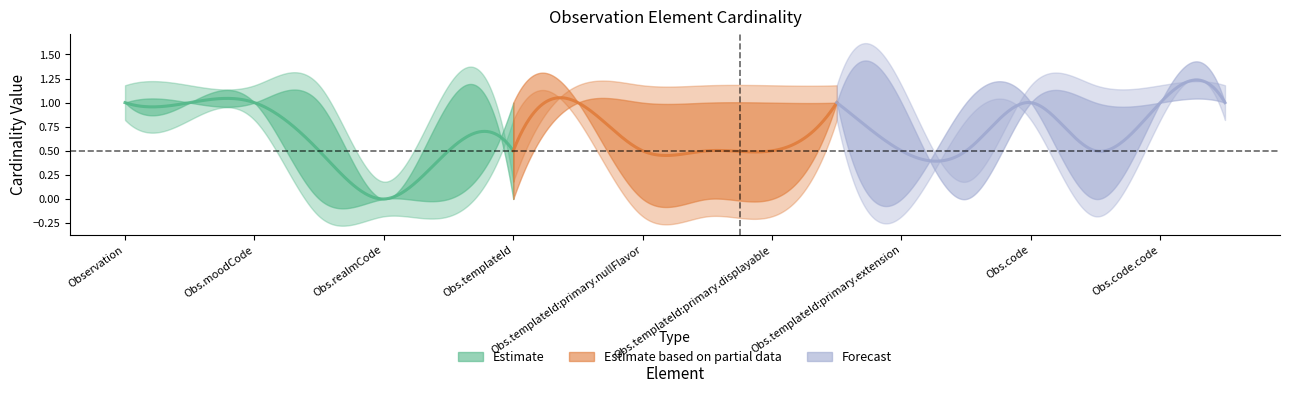

What is the difference between the maximum and minimum values in the Max series?

1